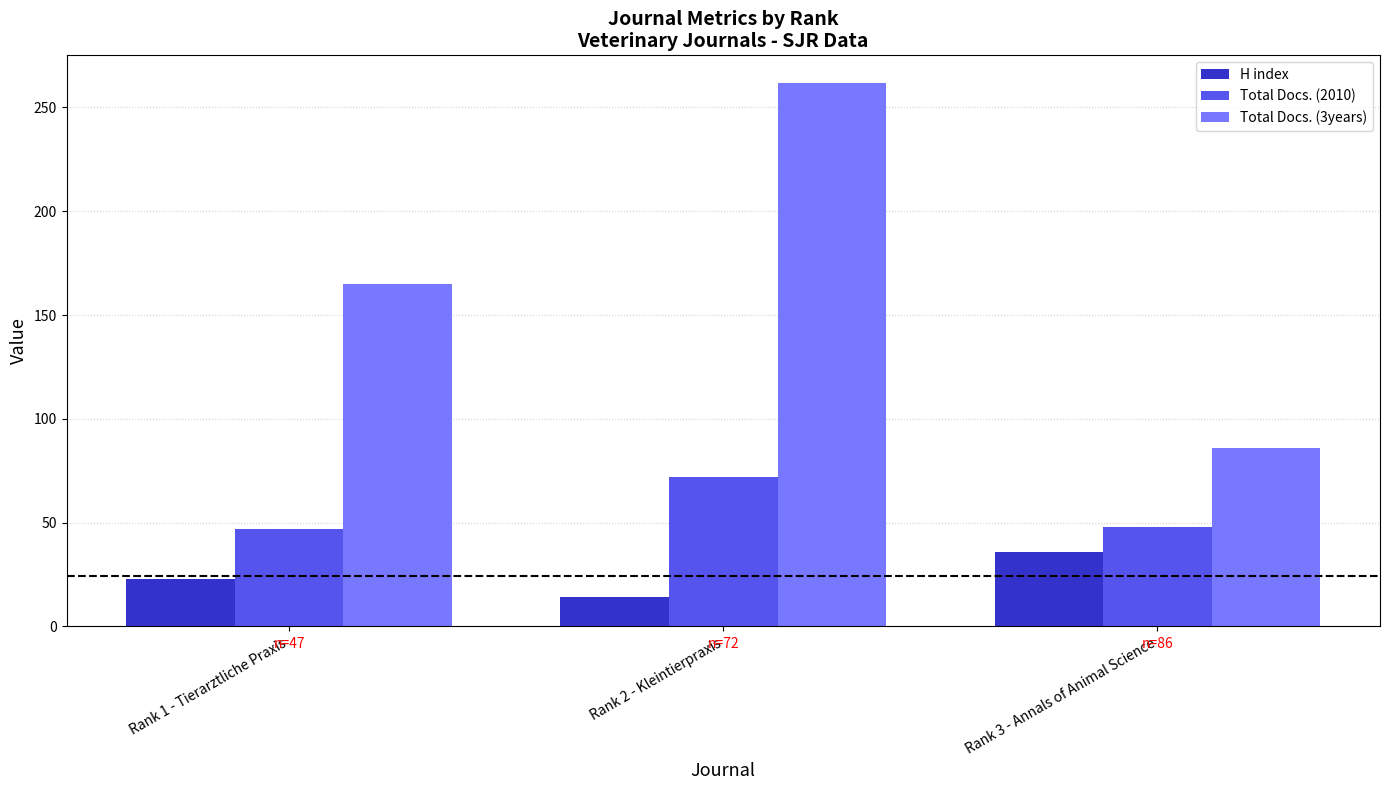

Between Rank 1 - Tierarztliche Praxis and Rank 2 - Kleintierpraxis, which series saw the biggest shift?

Total Docs. (3years)